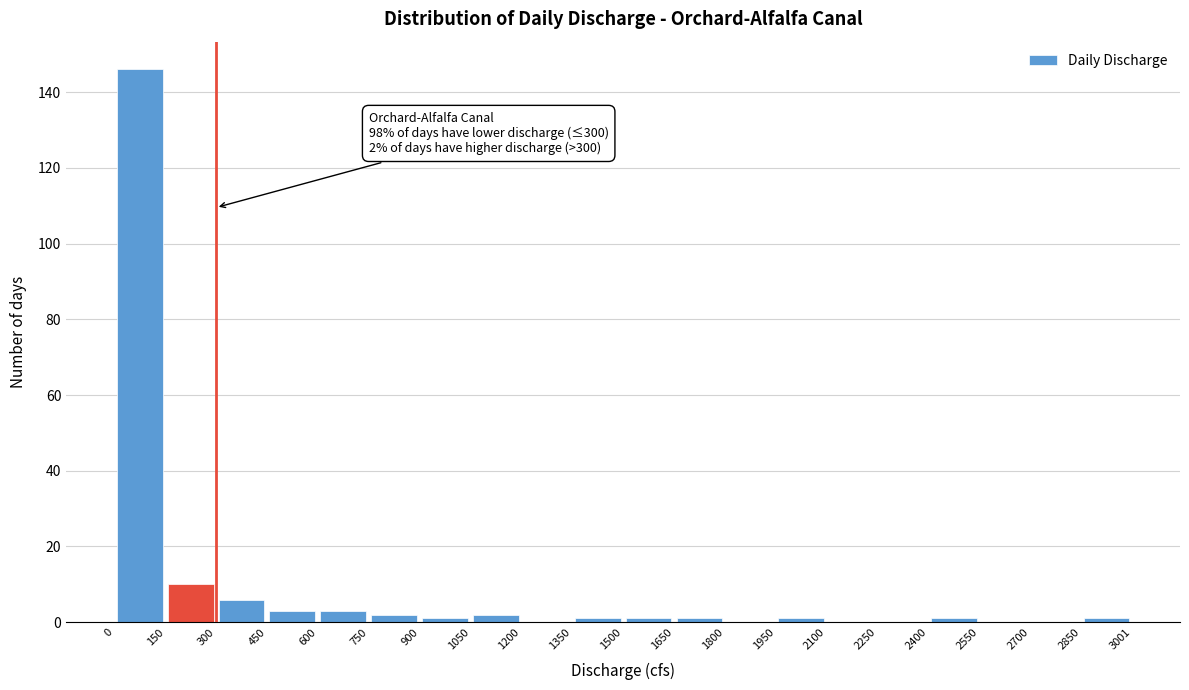

Which range on the x-axis has the tallest bar?

0 to 150